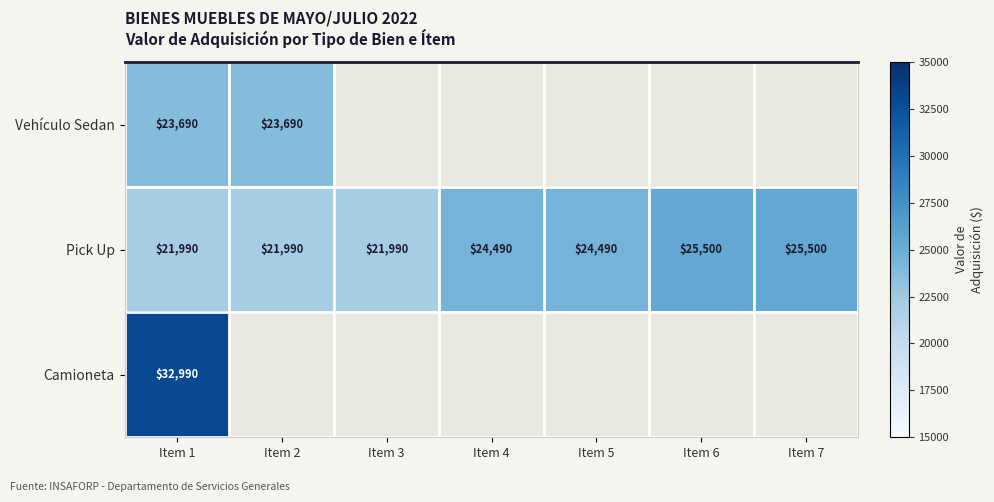

Is the value of Pick Up at Item 1 greater than the value of Camioneta at Item 1?

No